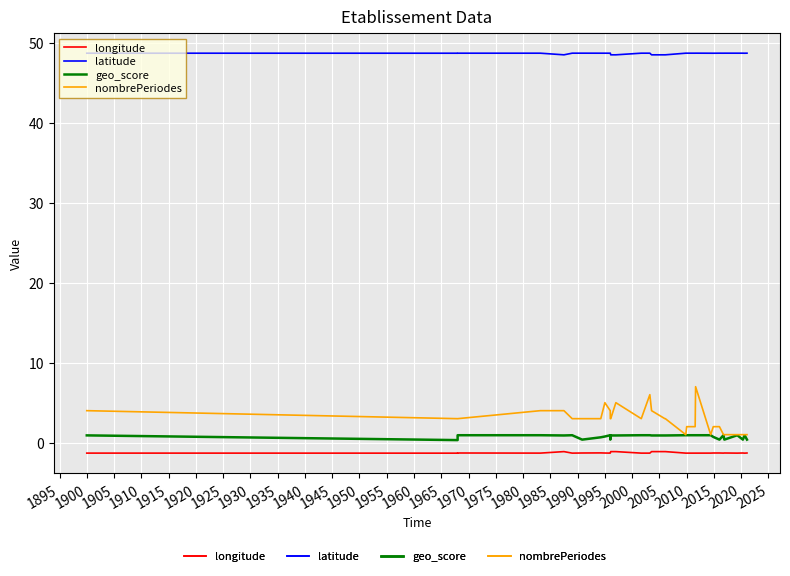

How many data points in nombrePeriodes are less than 3?

12